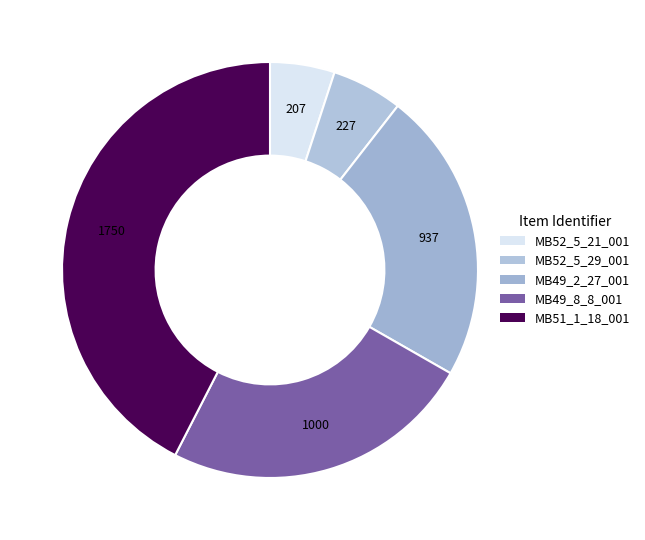

What is the ratio of the value at MB52_5_21_001 to the value at MB51_1_18_001?

0.1